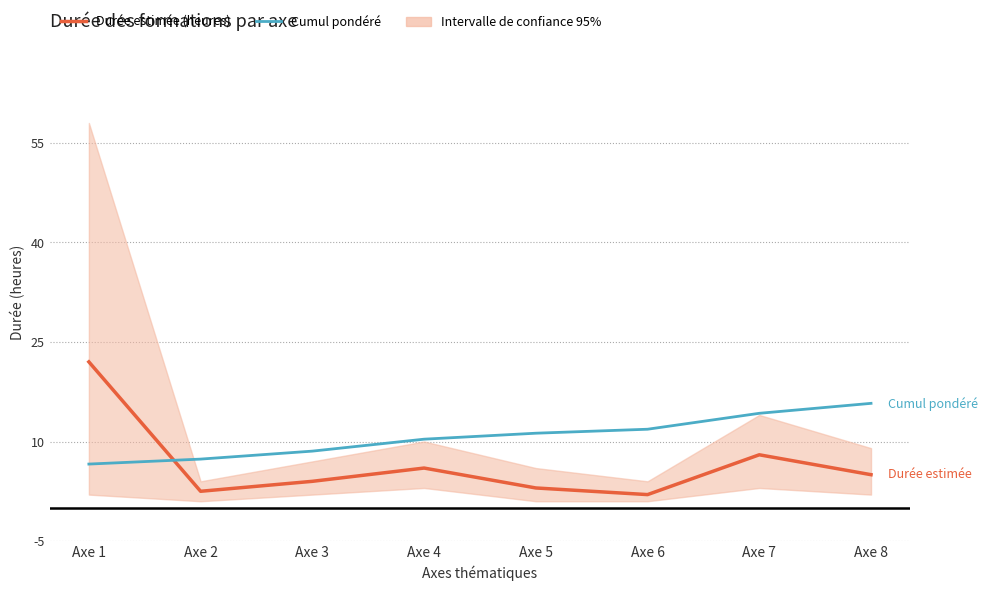

True or false: Cumul pondéré and Durée estimée (heures) intersect in this chart.

True